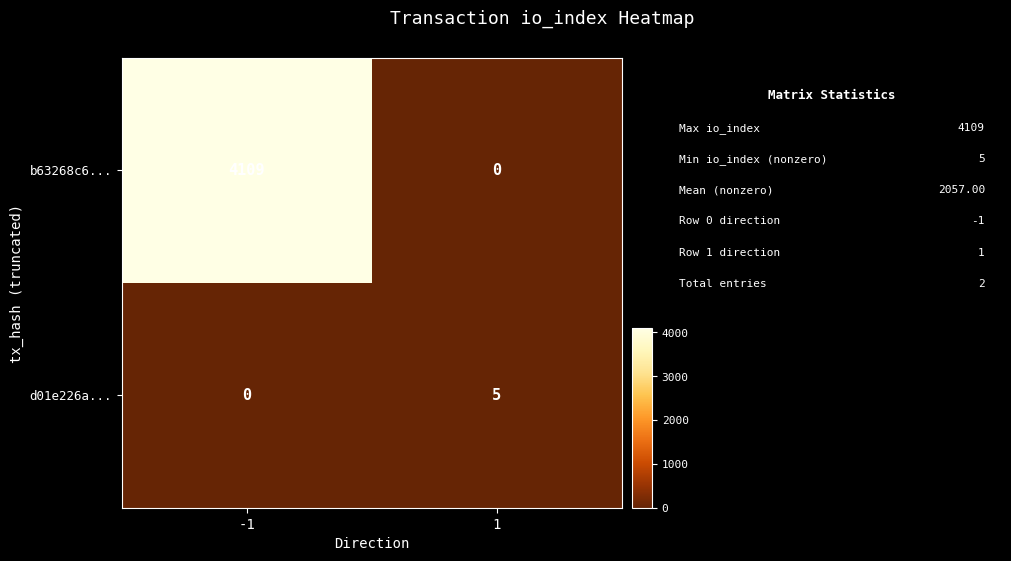

What is the difference between the maximum and minimum values in the b63268c6... series?

4109